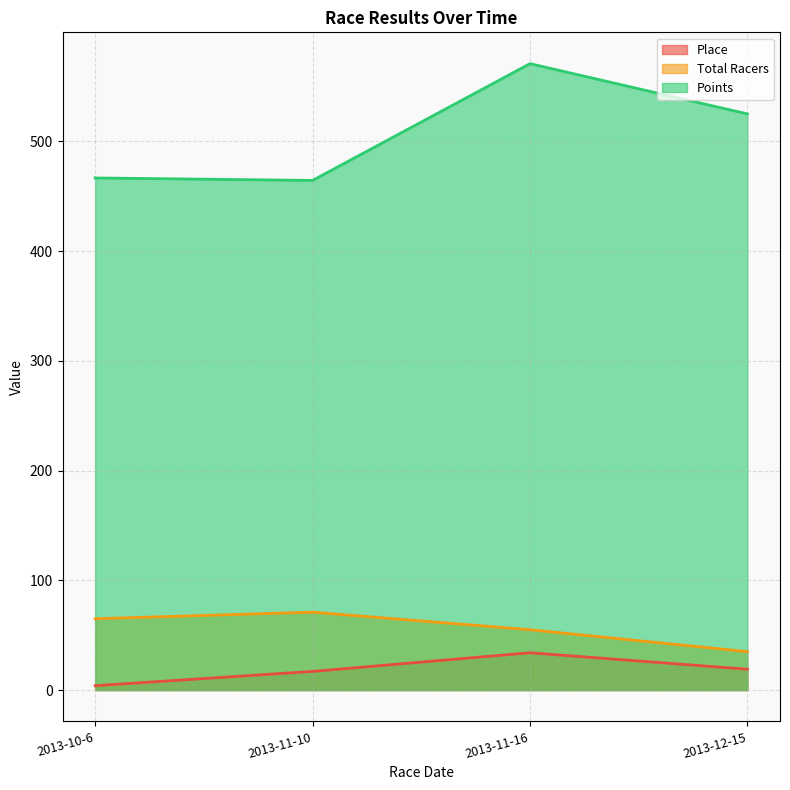

At how many categories does at least one series exceed 240?

4